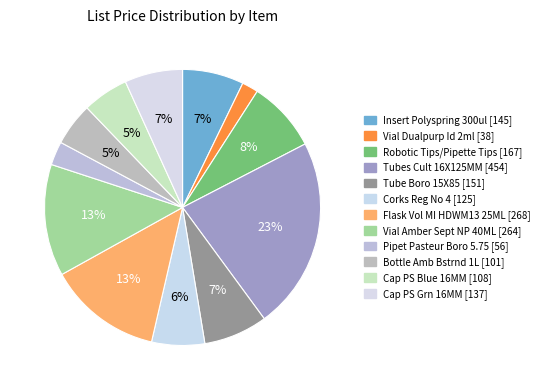

Is there any slice that represents more than half of the pie?

No